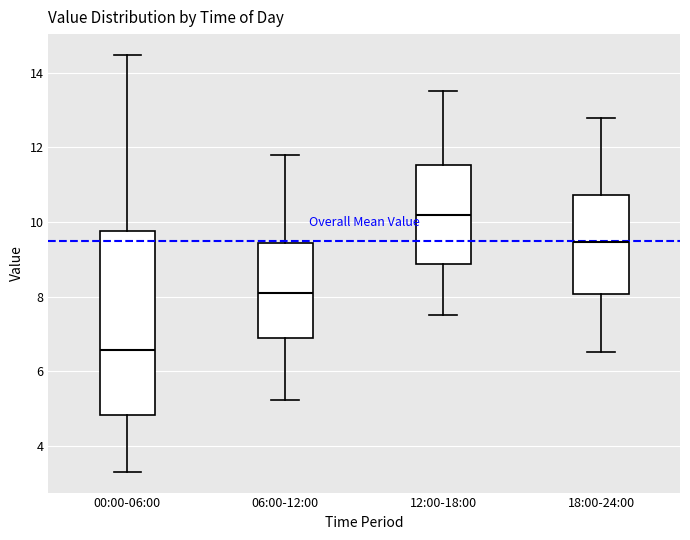

Where is the lower edge of the box for 06:00-12:00 on the y-axis? The values are not printed on the chart, so give them approximately, as read against the axis.

6.8